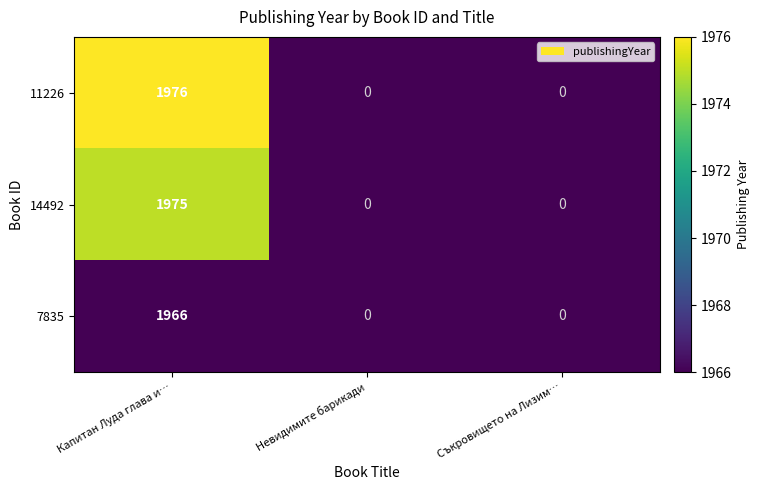

What is the difference between the highest and lowest values at Капитан Луда глава и…?

10